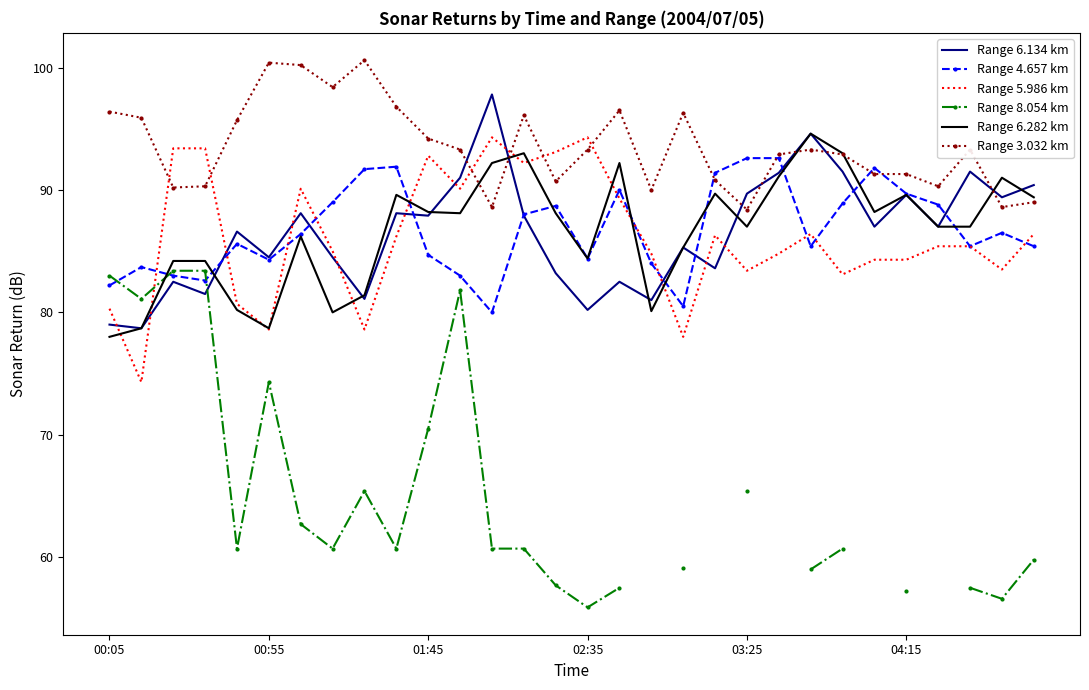

Which series has the largest total across all categories?

Range 3.032 km